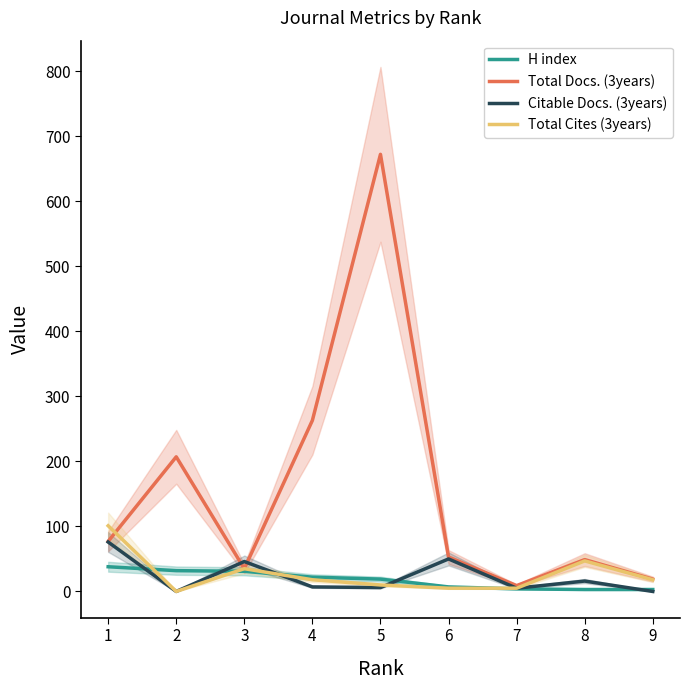

What are all the series names shown in the legend?

H index, Total Docs. (3years), Citable Docs. (3years), Total Cites (3years)